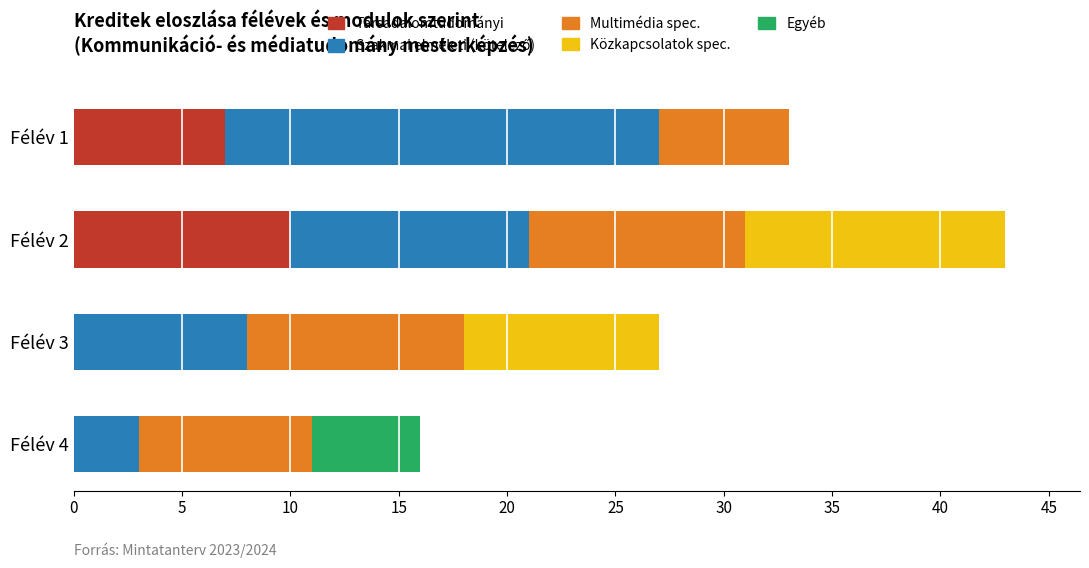

What is the highest value of the Társadalomtudományi series?

10